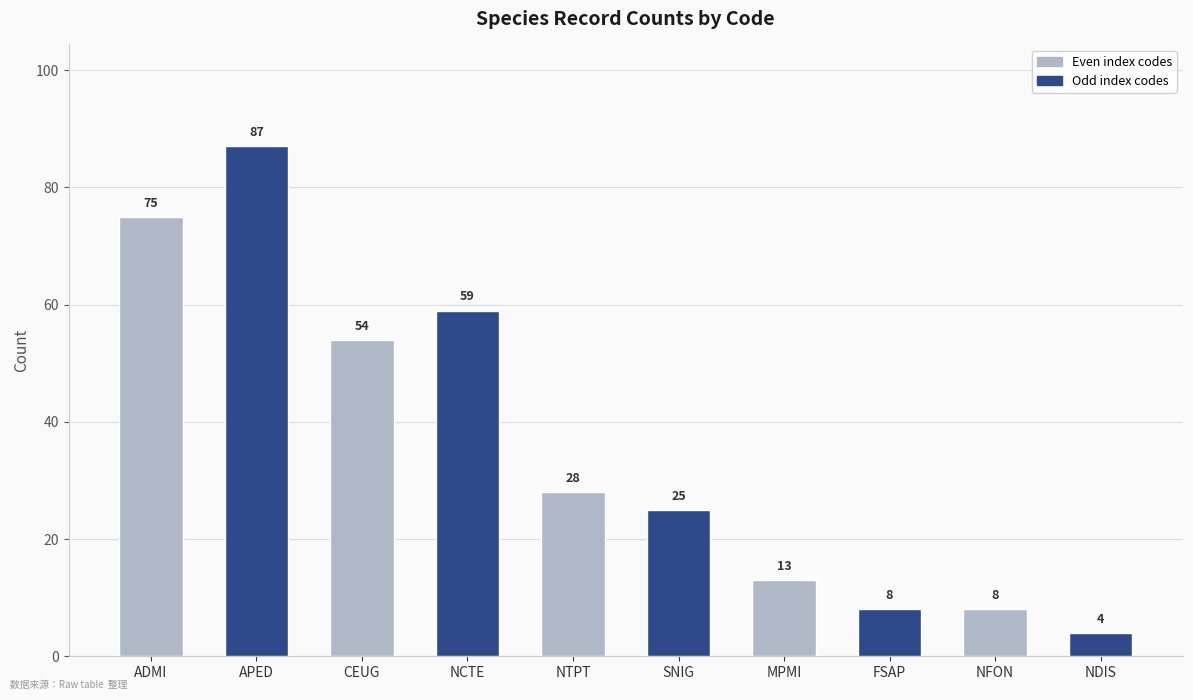

Which label corresponds to the smallest value in the chart?

NDIS